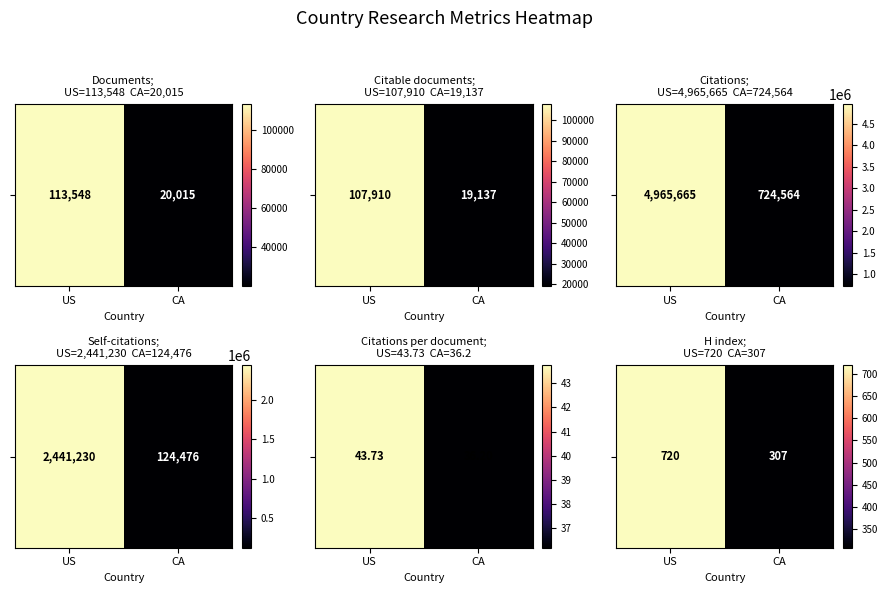

At which category does the chart reach its minimum across all series?

CA